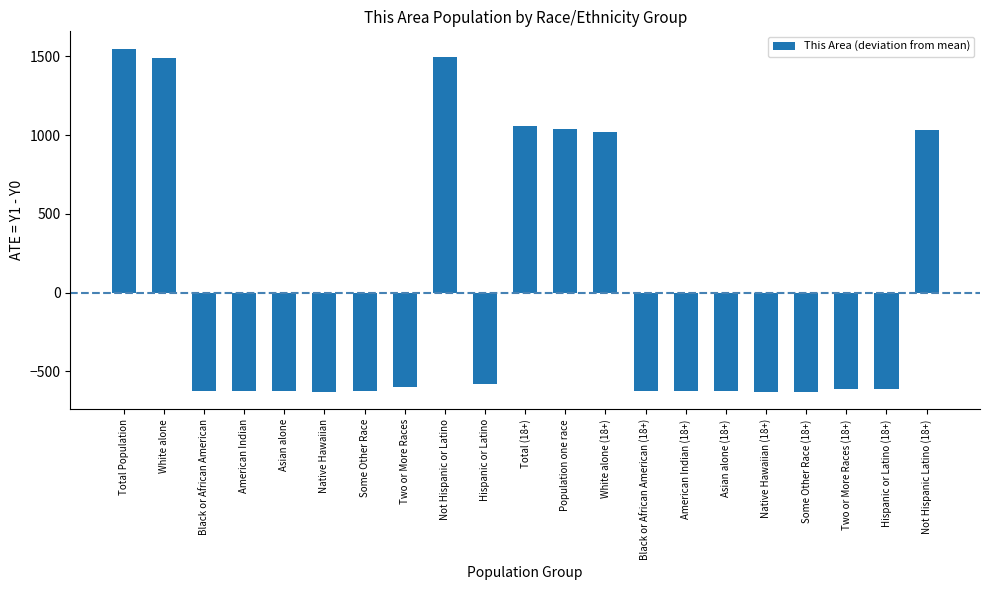

True or false: the data shows -295.1 at Asian alone.

False